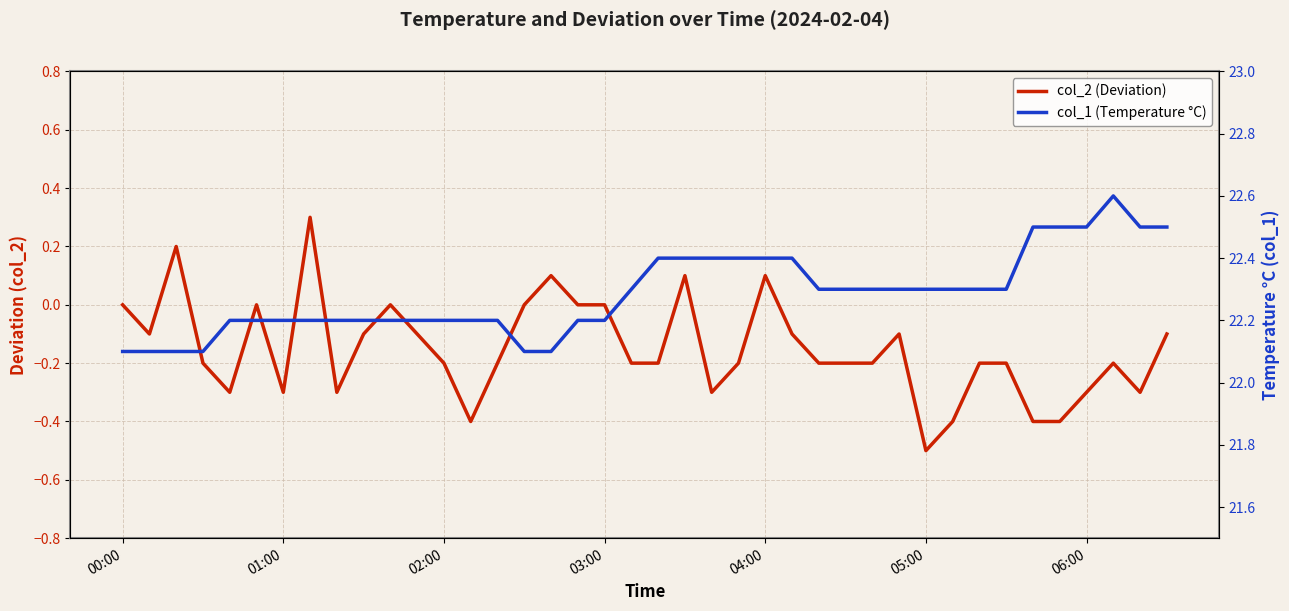

List the series in order of their overall mean, highest first.

col_1 (Temperature °C), col_2 (Deviation)